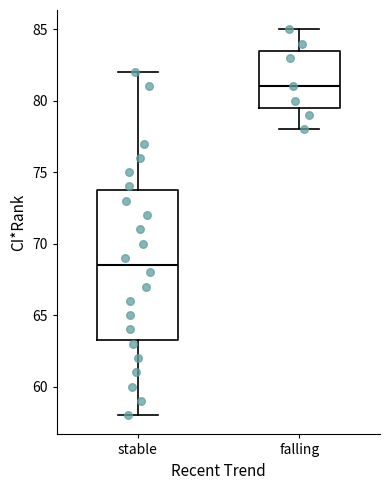

Reading left to right, transcribe this box plot: for each box, give where its median line is, the range the box spans, and where its two whiskers end, as read against the y-axis. The values are not printed on the chart, so give them approximately, as read against the axis.

stable: median 68.5, box 63.5 to 74.0, whiskers 58.0 to 82.0
falling: median 81.0, box 79.5 to 83.5, whiskers 78.0 to 85.0